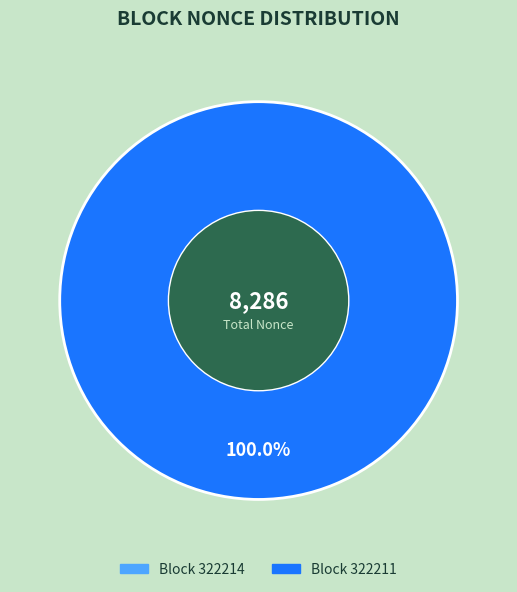

The 322211 slice represents 100% of the pie. True or false?

True